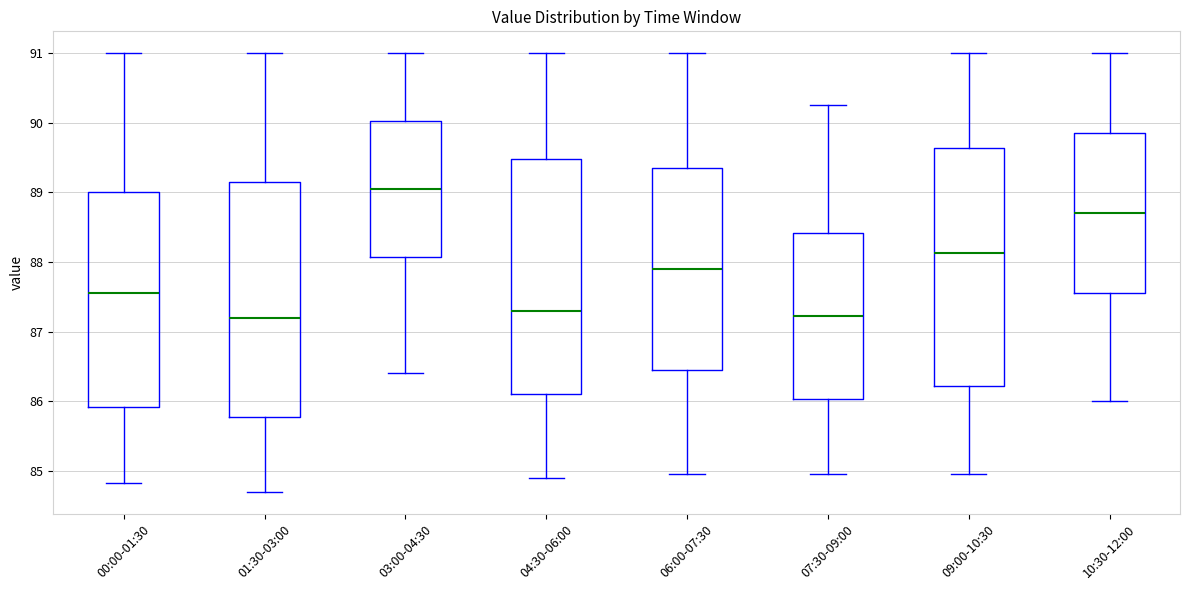

Reading left to right, read every box against the y-axis: the position of its median line, the range the box covers, and the ends of its whiskers. The values are not printed on the chart, so give them approximately, as read against the axis.

00:00-01:30: median 87.6, box 85.9 to 89.0, whiskers 84.8 to 91.0
01:30-03:00: median 87.2, box 85.8 to 89.2, whiskers 84.7 to 91.0
03:00-04:30: median 89.1, box 88.1 to 90.0, whiskers 86.4 to 91.0
04:30-06:00: median 87.3, box 86.1 to 89.5, whiskers 84.9 to 91.0
06:00-07:30: median 87.9, box 86.5 to 89.4, whiskers 85.0 to 91.0
07:30-09:00: median 87.2, box 86.0 to 88.4, whiskers 85.0 to 90.3
09:00-10:30: median 88.1, box 86.2 to 89.6, whiskers 85.0 to 91.0
10:30-12:00: median 88.7, box 87.6 to 89.9, whiskers 86.0 to 91.0